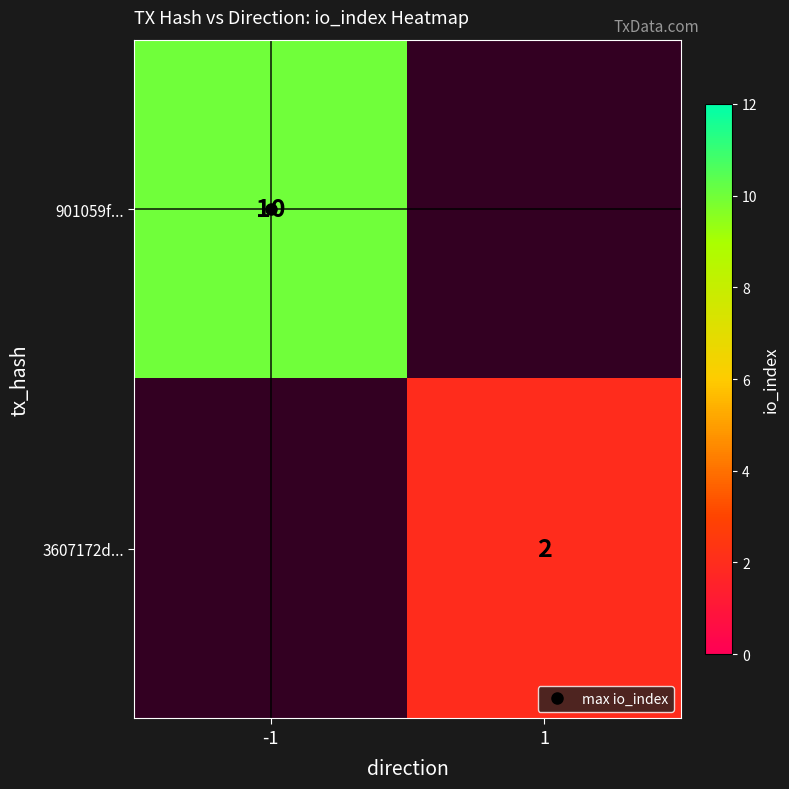

Count the number of categories in the chart.

2